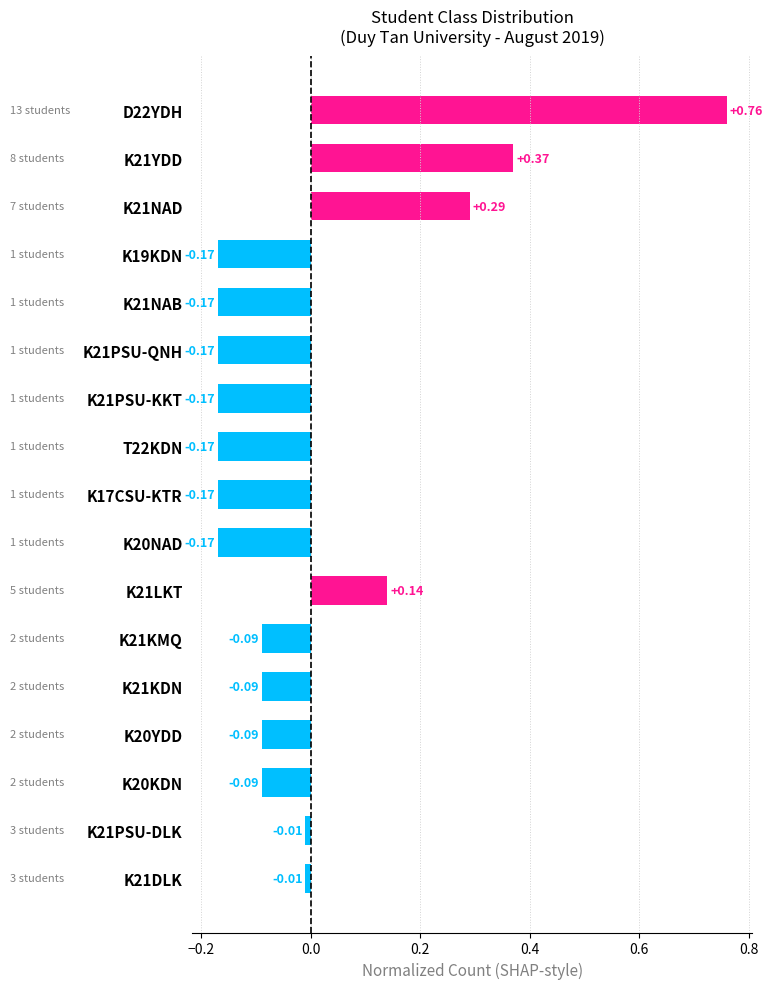

Between K21NAD and K21LKT, which is larger?

K21NAD